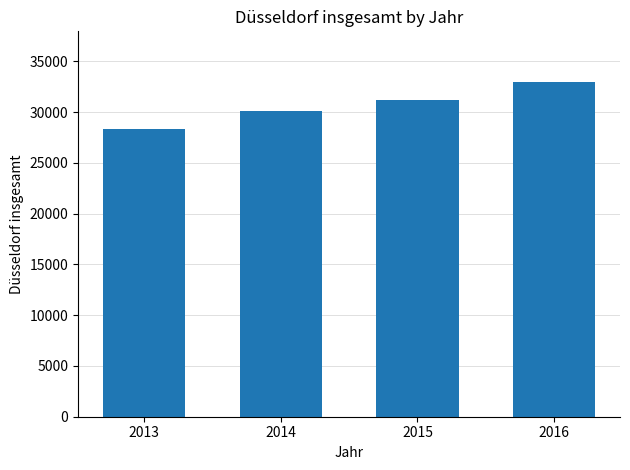

What is the change in value from 2014 to 2016?

+2932